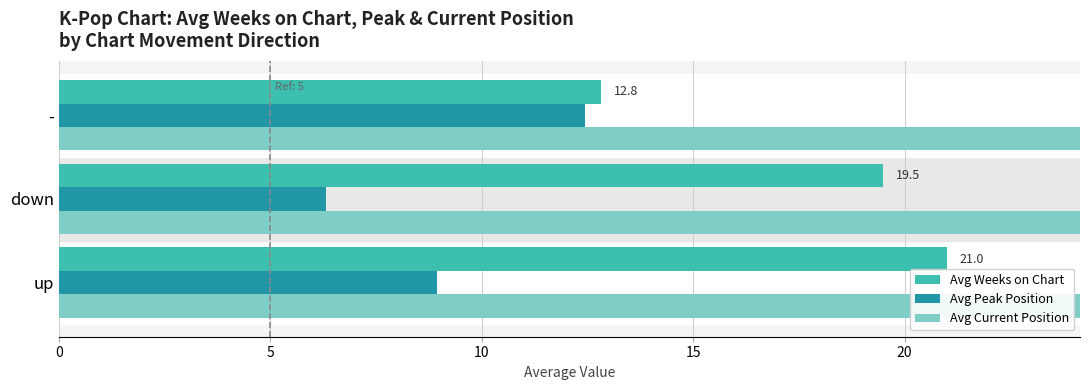

How many bars are there in total?

9